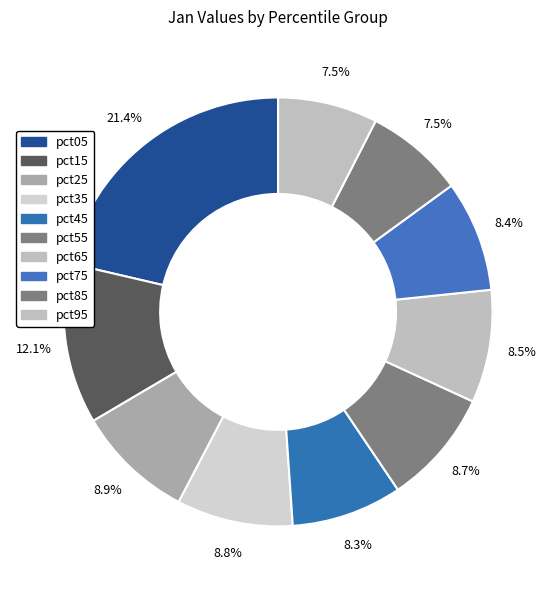

Rank the categories by value from highest to lowest.

pct05, pct15, pct25, pct35, pct55, pct65, pct75, pct45, pct95, pct85